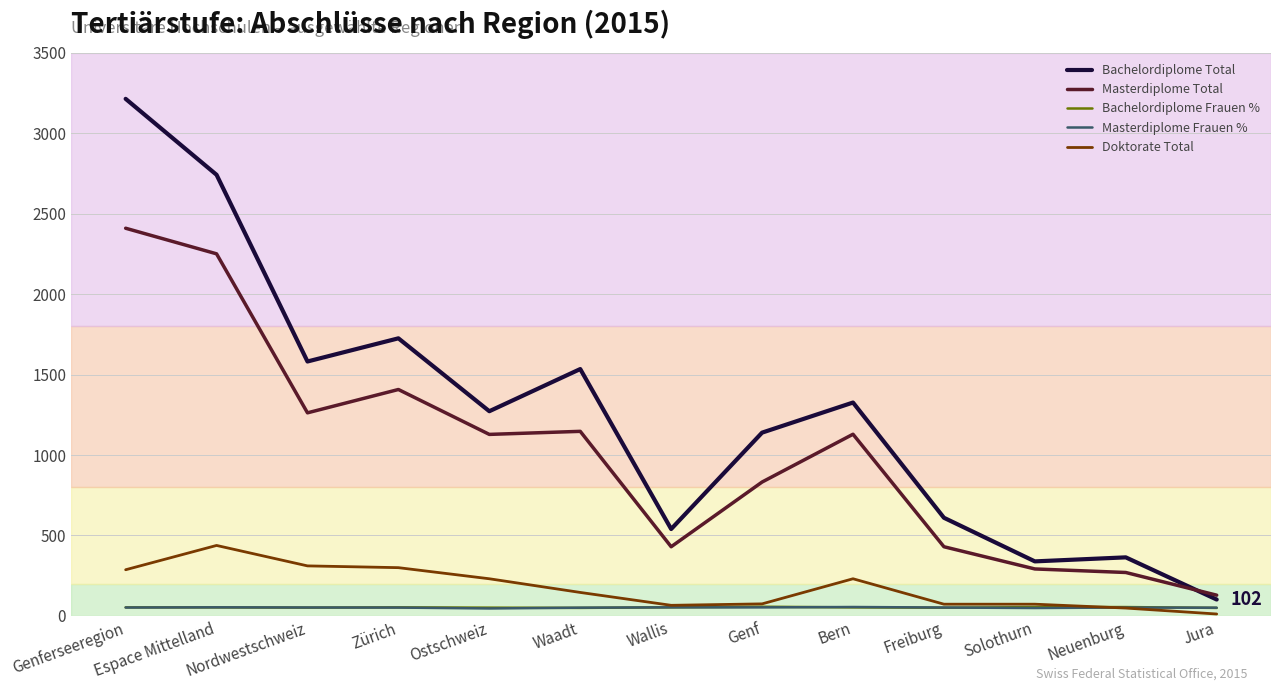

Is it true that Bachelordiplome Total equals 195.3 at Solothurn?

False